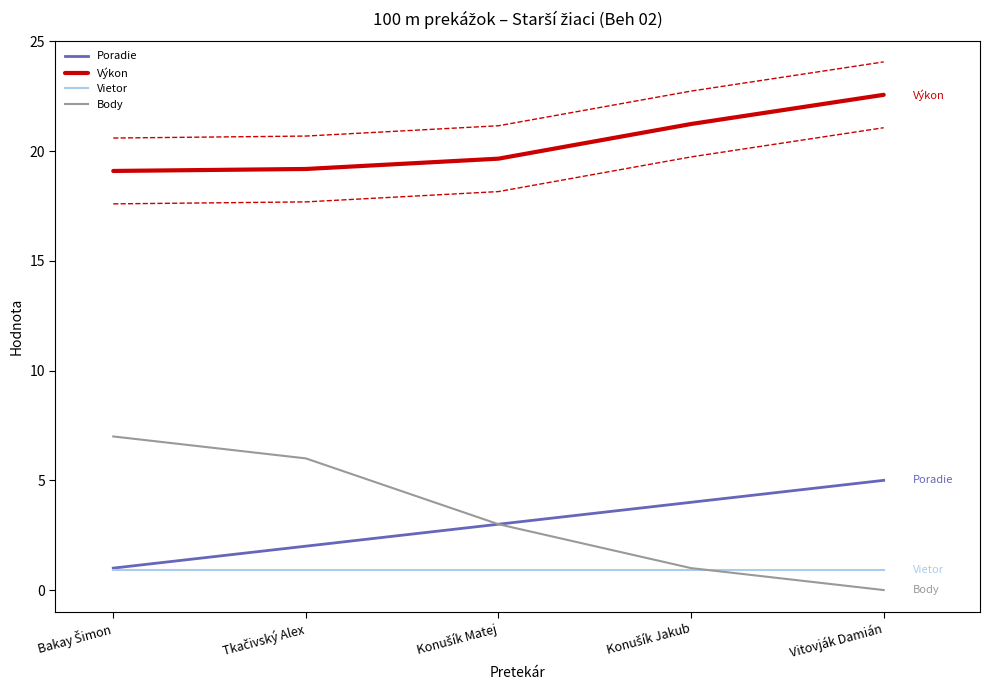

After their last crossing, which series has the higher values: Vietor or Body?

Vietor